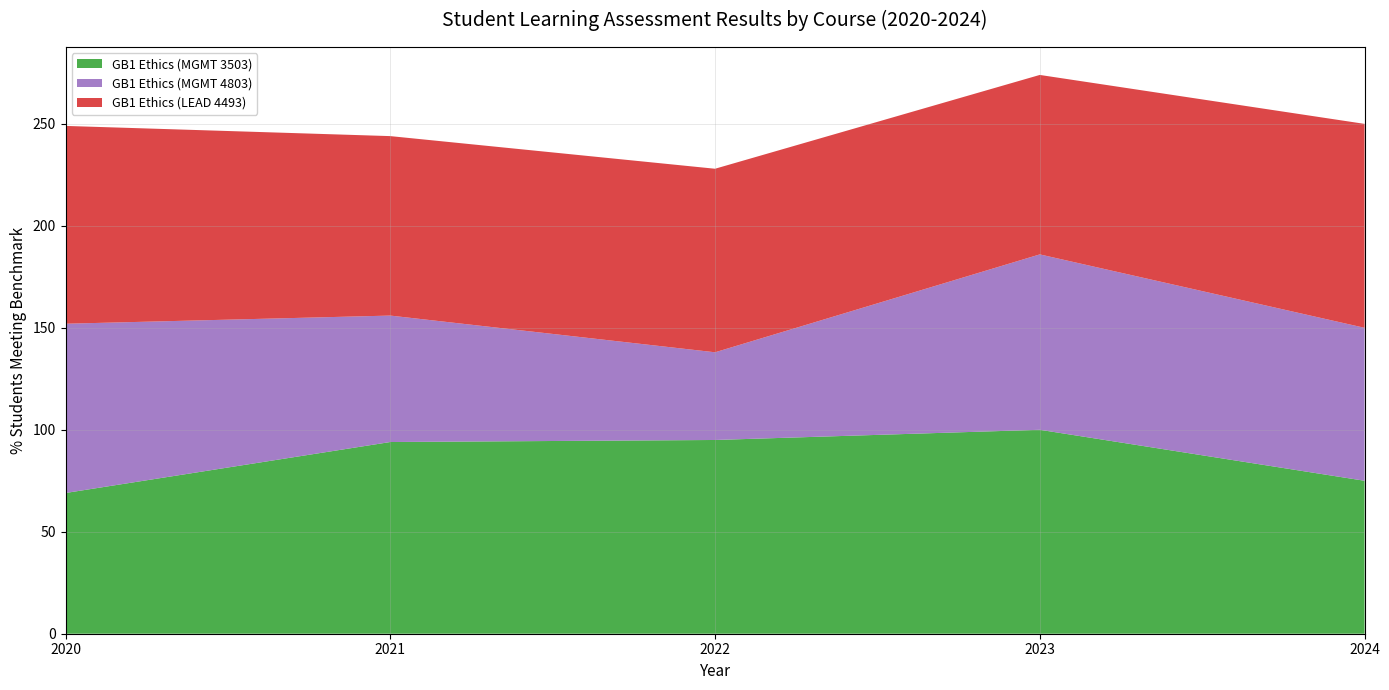

Reading left to right, transcribe all the data shown in this chart.

GB1 Ethics (MGMT 3503): 2020=69	2021=94	2022=95	2023=100	2024=75
GB1 Ethics (MGMT 4803): 2020=83	2021=62	2022=43	2023=86	2024=75
GB1 Ethics (LEAD 4493): 2020=97	2021=88	2022=90	2023=88	2024=100